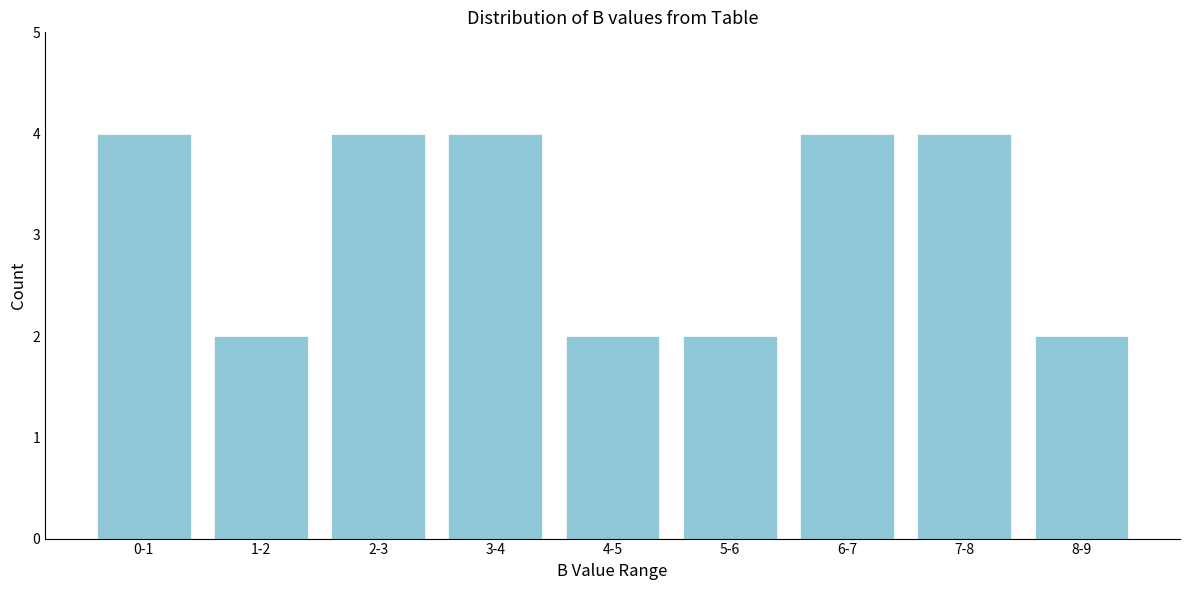

Reading right to left, list all the values displayed in this chart.

2	4	4	2	2	4	4	2	4